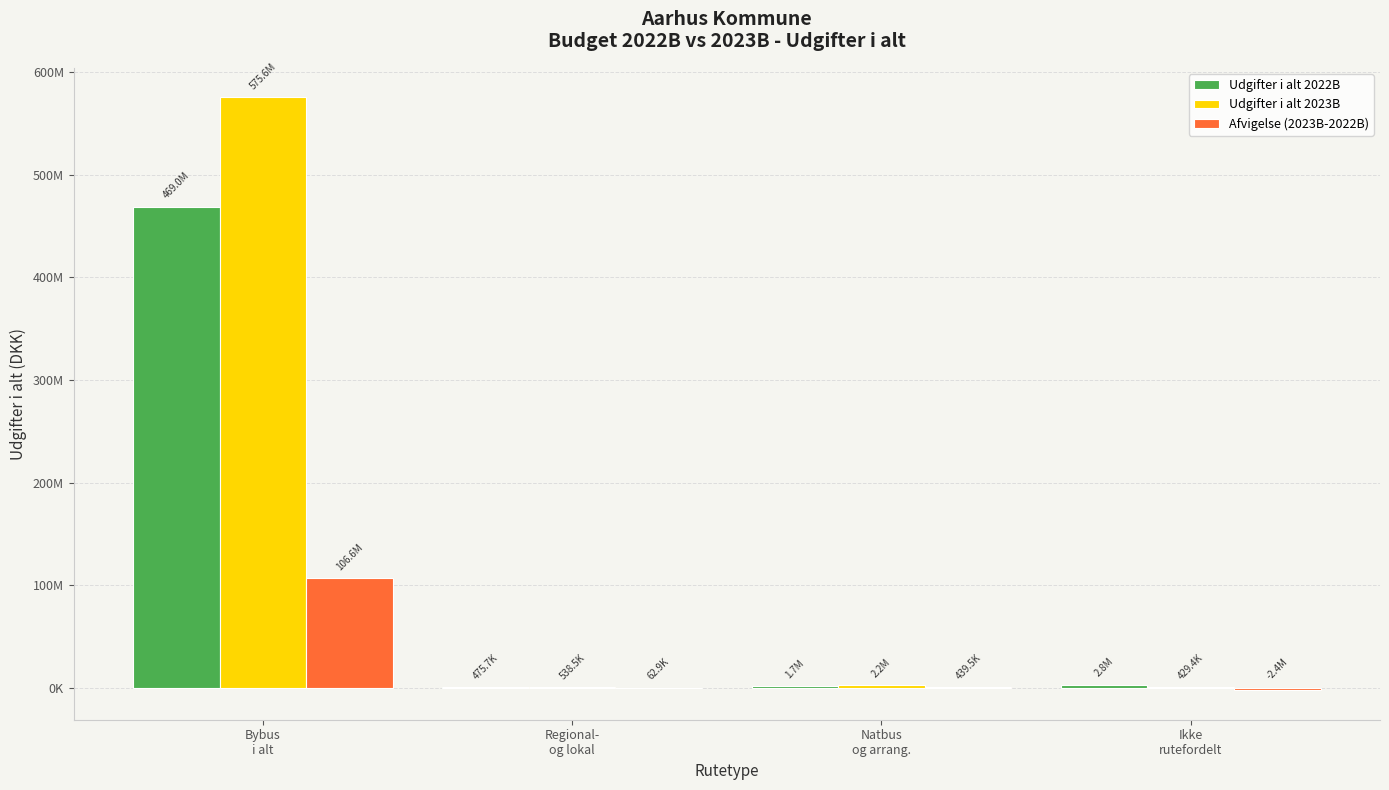

Are the bars grouped side by side (vs. stacked)?

Yes